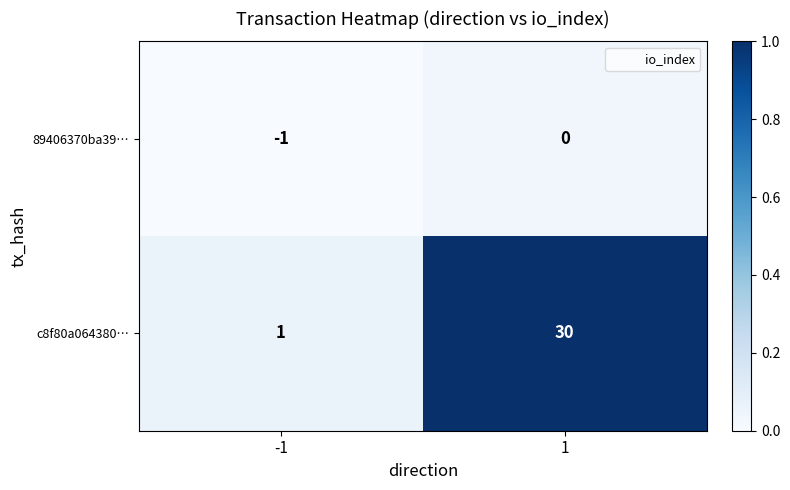

What is the difference between the highest and lowest values at -1?

2